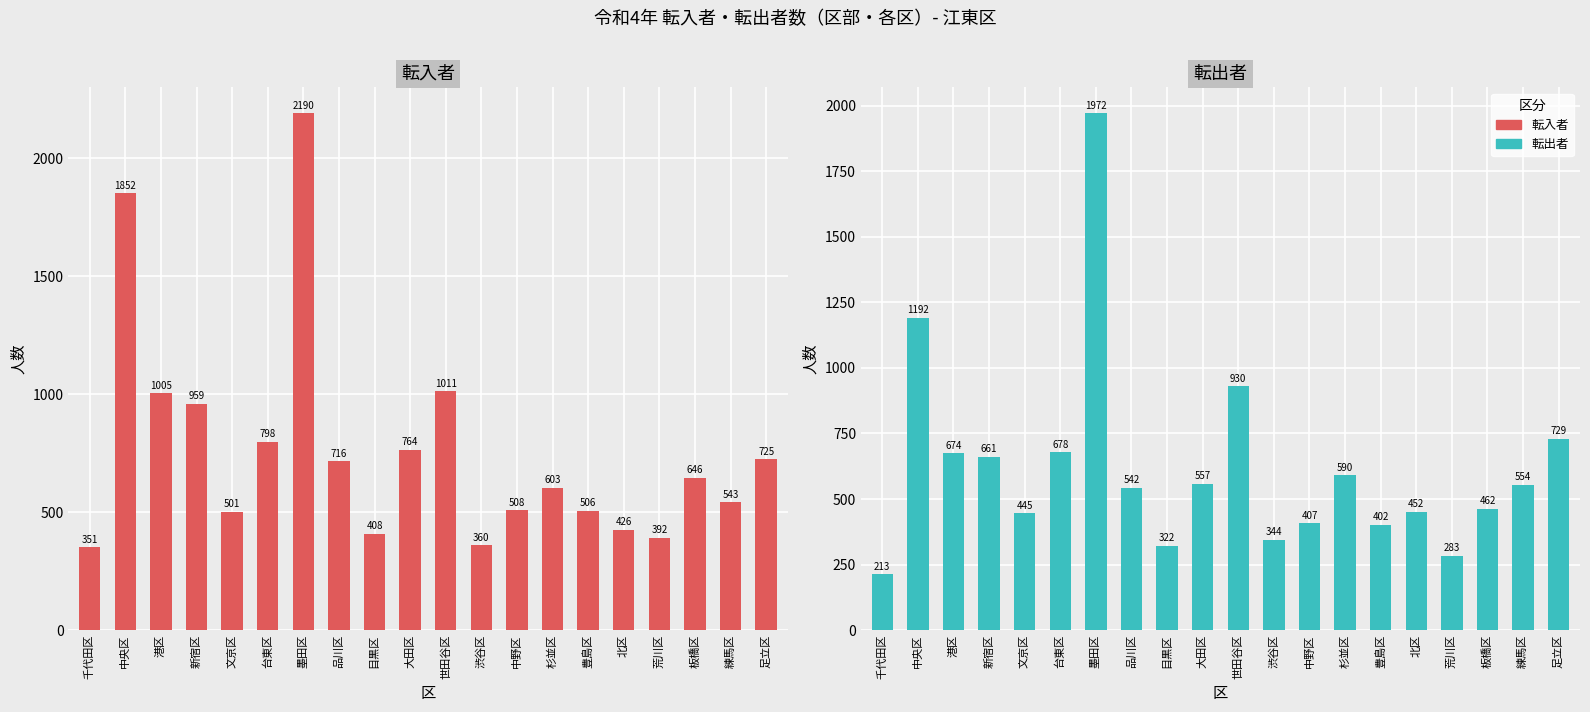

What is the maximum value shown in the chart?

2190